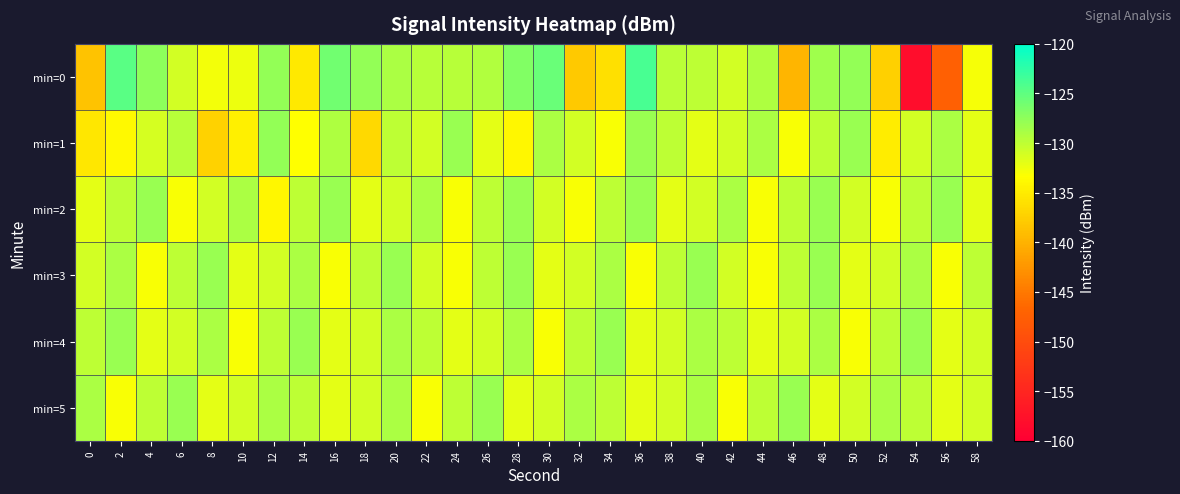

Rank the series by their maximum value, from highest to lowest.

min=0, min=1, min=2, min=3, min=4, min=5